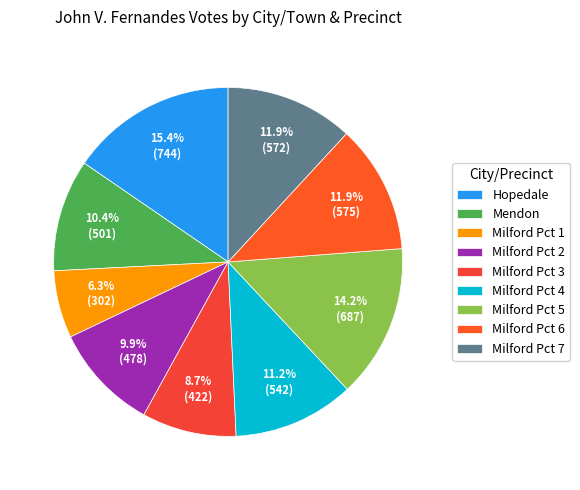

To the nearest percent, what percentage of the pie is Hopedale?

15%